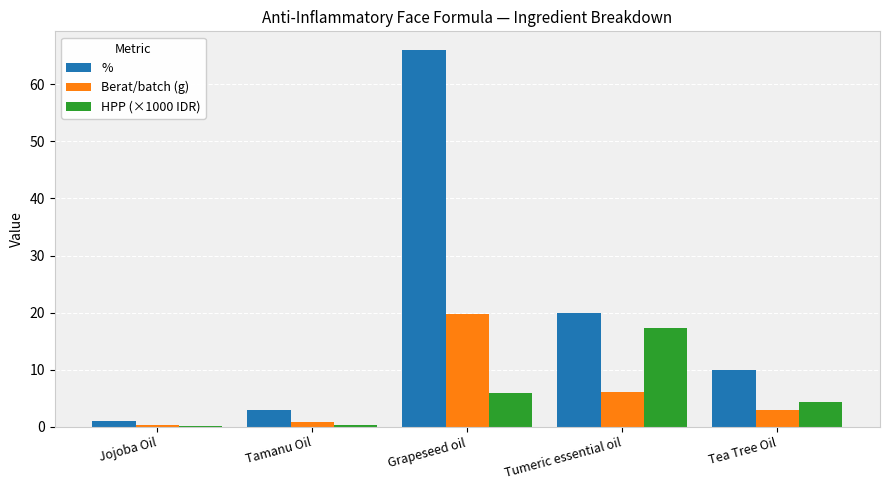

What is the total value across all series at Tea Tree Oil?

17.4